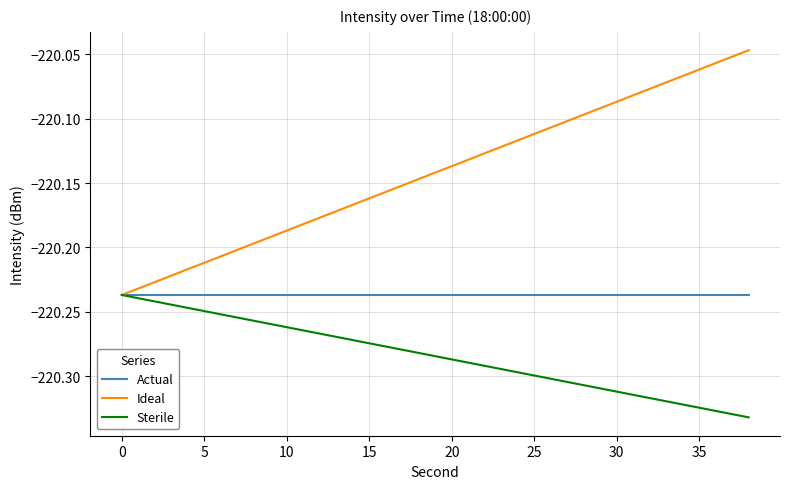

What are all the series names shown in the legend?

Actual, Ideal, Sterile